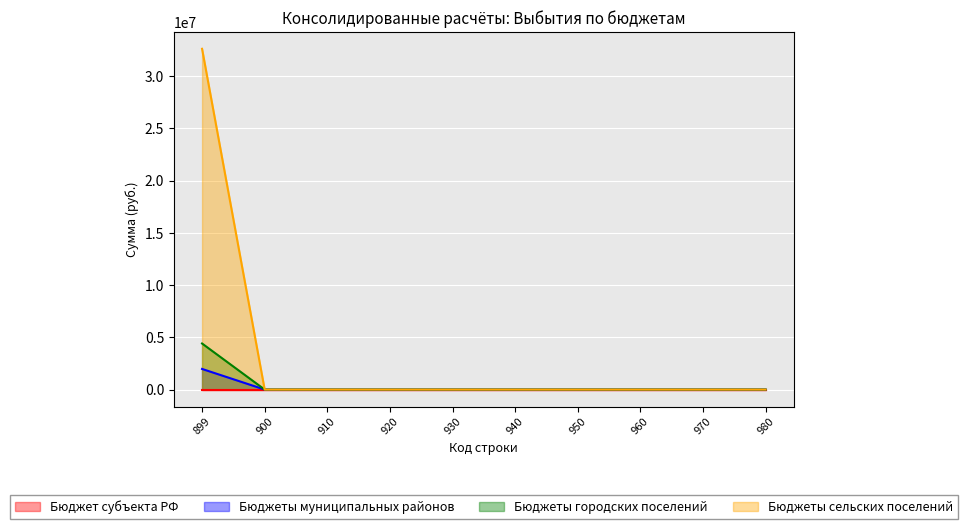

Is it true that Бюджеты городских поселений equals 0.0 at 950?

True